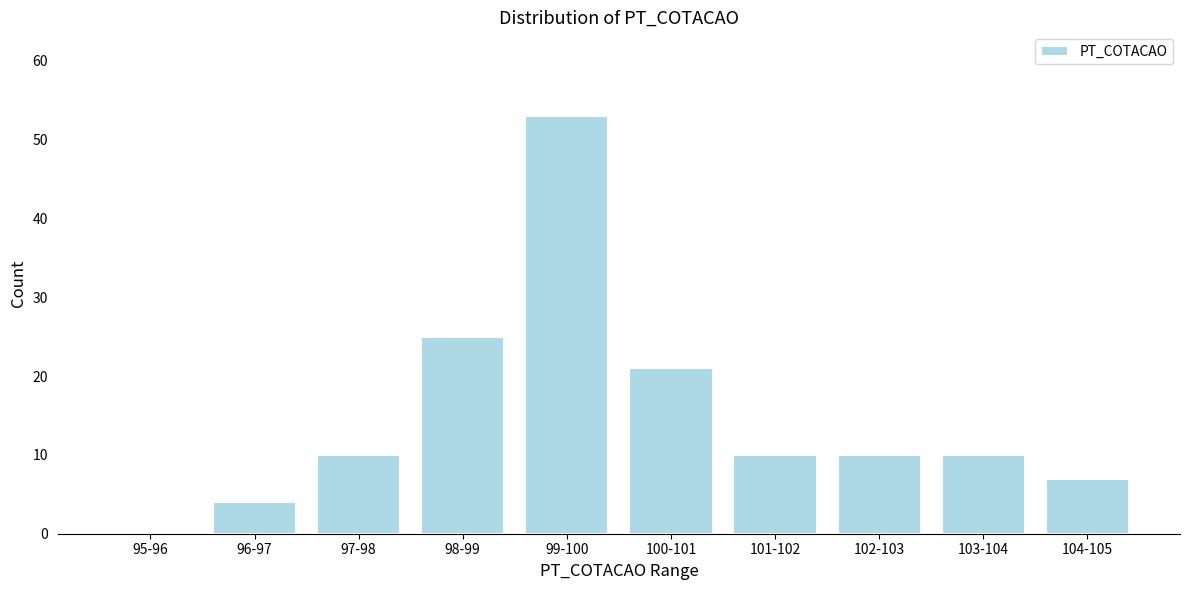

Reading left to right, list all the values displayed in this chart.

95-96=0	96-97=4	97-98=10	98-99=25	99-100=53	100-101=21	101-102=10	102-103=10	103-104=10	104-105=7